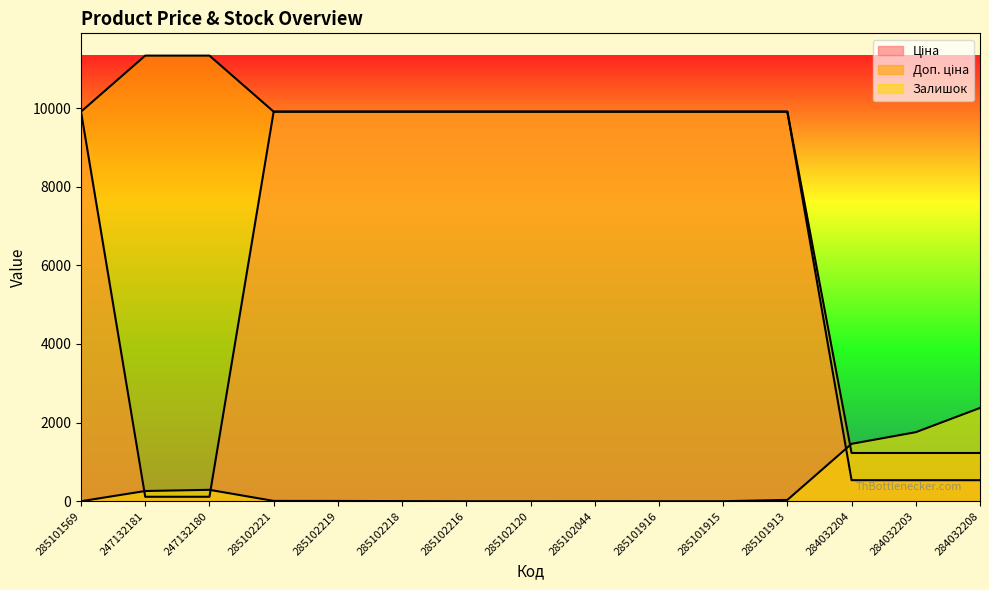

How many distinct data groups are displayed?

3